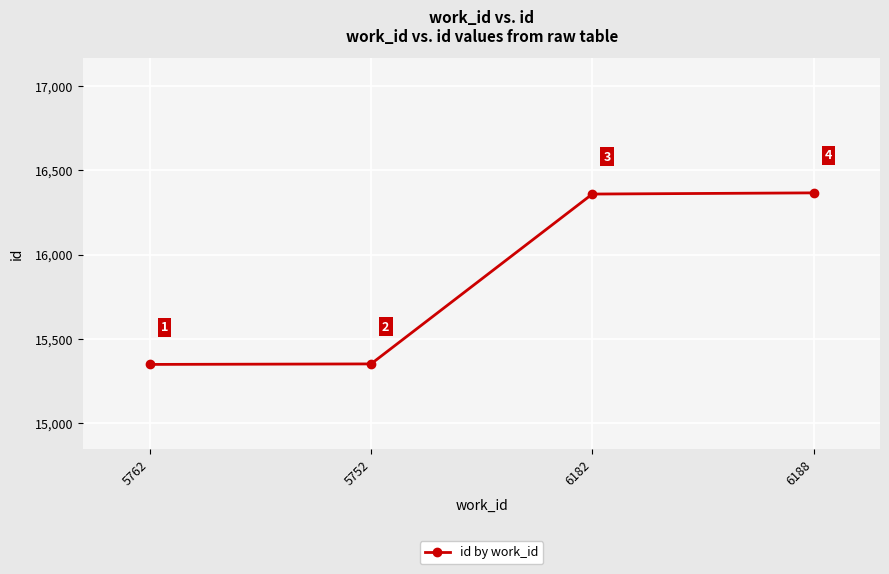

What is the label of the 2nd point from the left?

5752